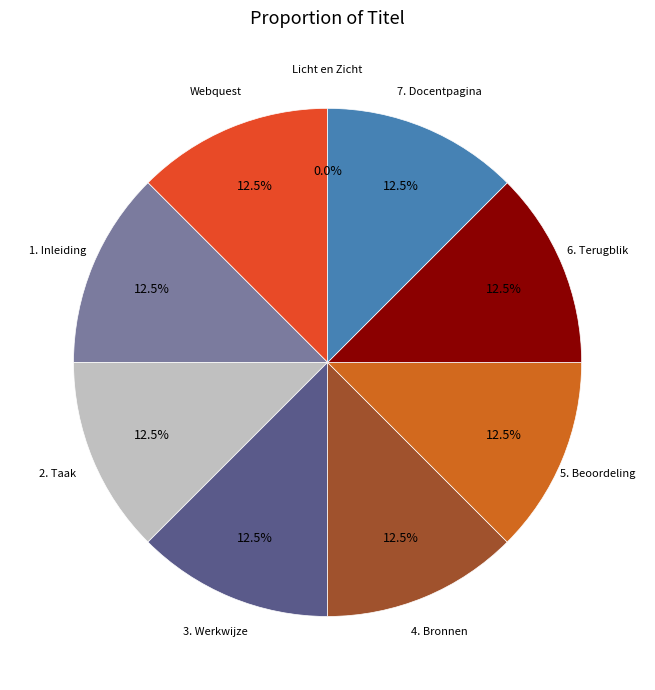

What is the total percentage of 4. Bronnen and 7. Docentpagina?

25.0%